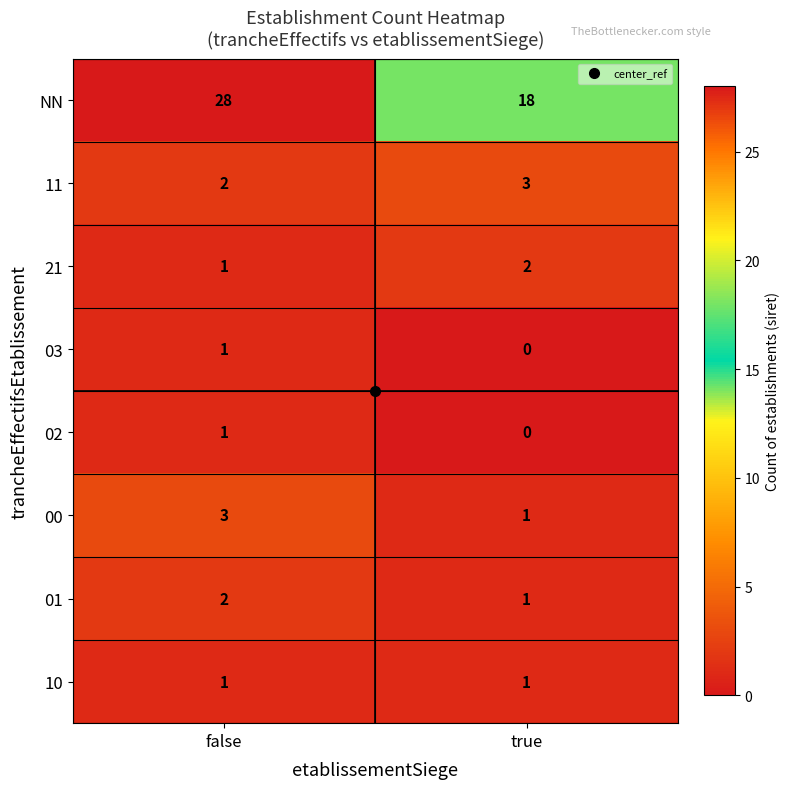

List the labels in order of 03 value, largest first.

false, true